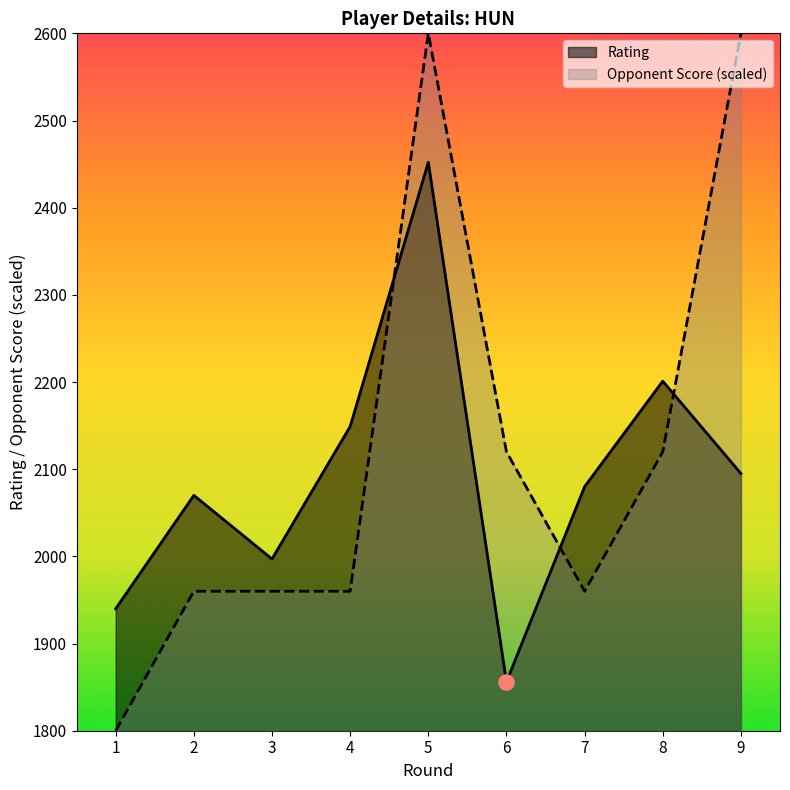

Which series has the widest spread of Y values?

Opponent Score